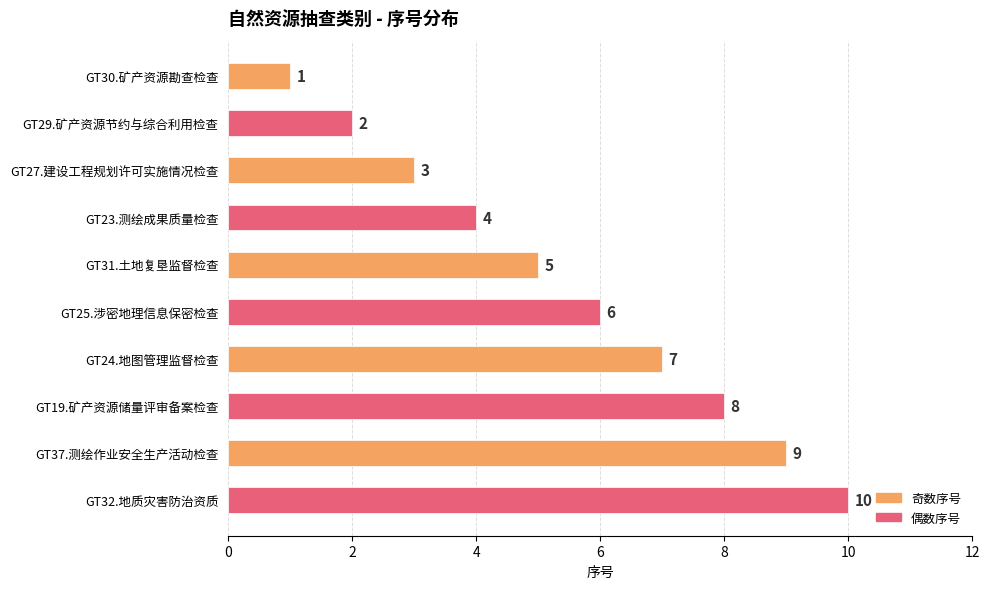

What is the label of the 4th bar from the bottom?

GT24.地图管理监督检查